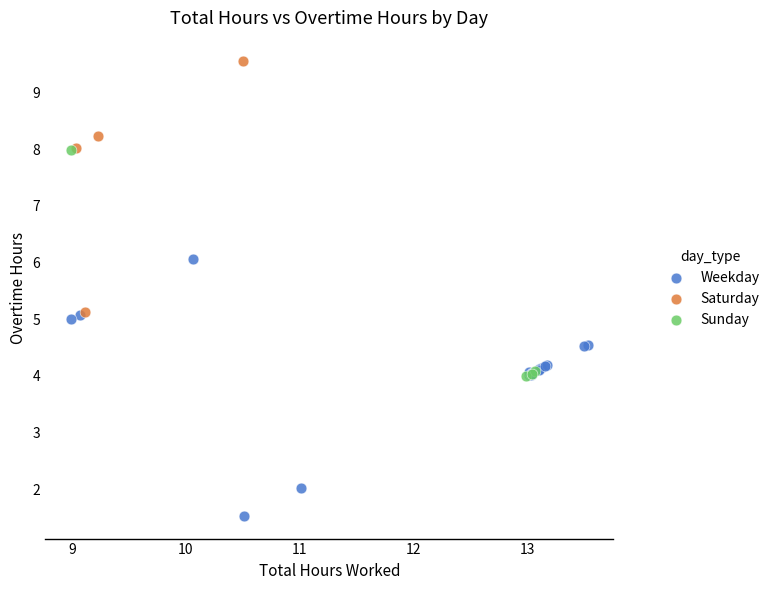

Which series reaches the maximum Y coordinate?

Saturday